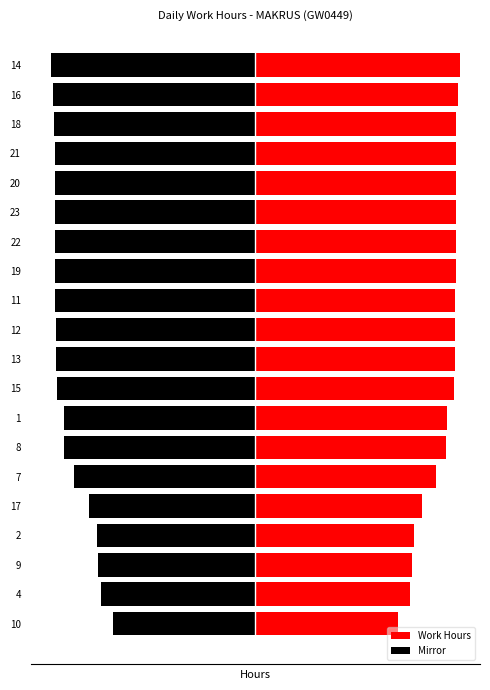

The value of Mirror at 14 is -17.3. True or false?

False